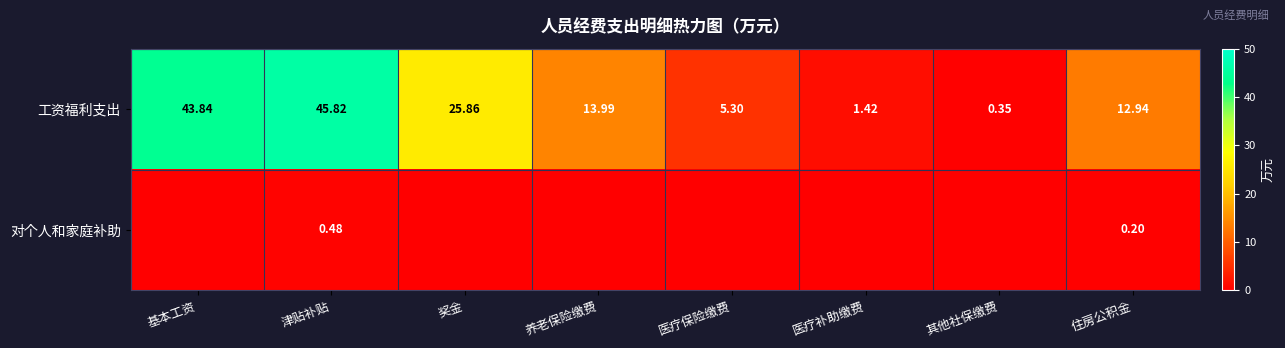

What is the difference between the highest and lowest values at 养老保险缴费?

14.0